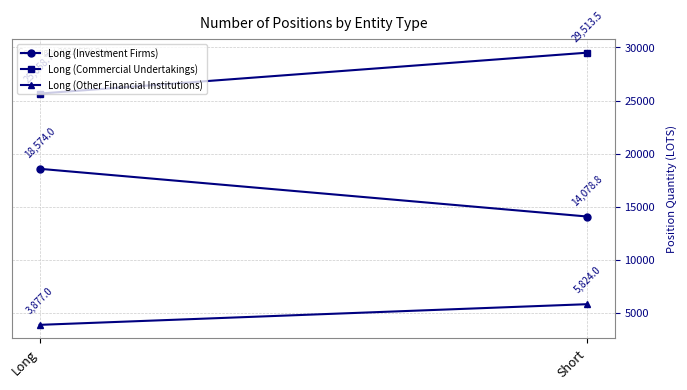

Reading right to left, what are all the values shown in this chart?

Long (Investment Firms): 14078.8	18574.0
Long (Commercial Undertakings): 29513.5	25658.7
Long (Other Financial Institutions): 5824.0	3877.0